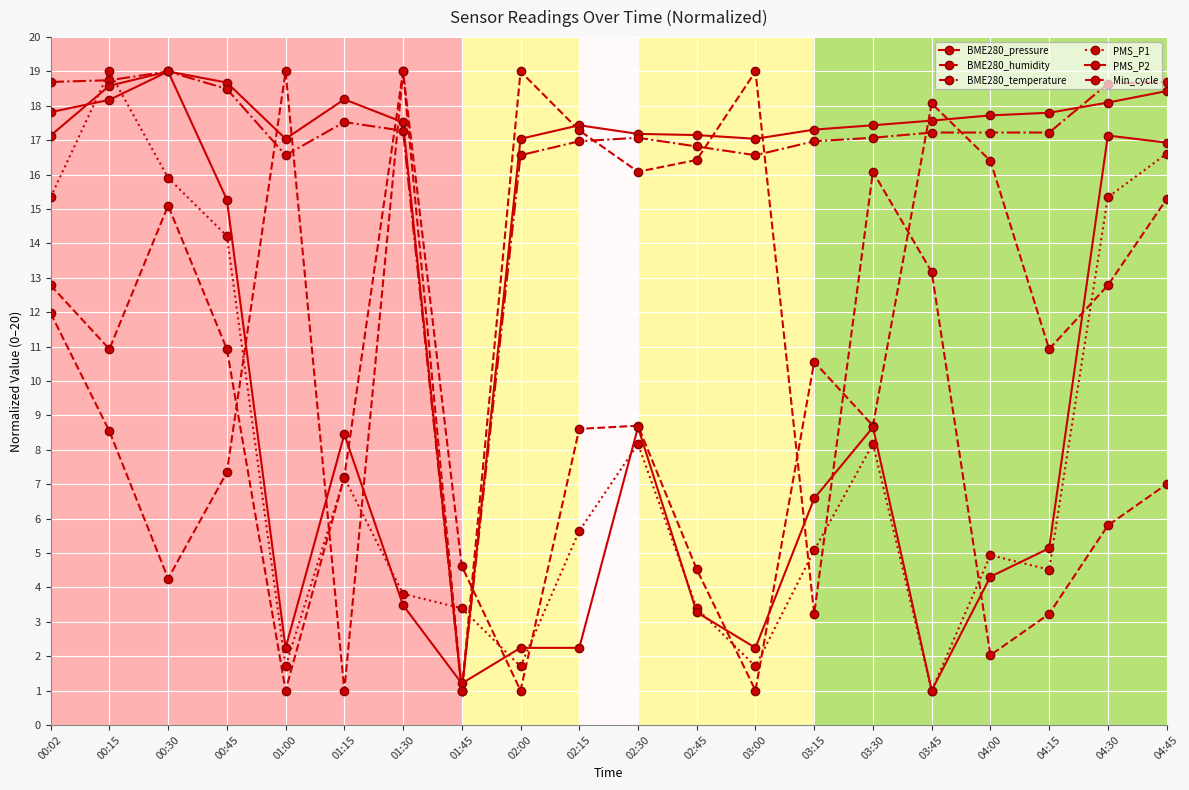

What is the minimum value shown in the chart?

1.0